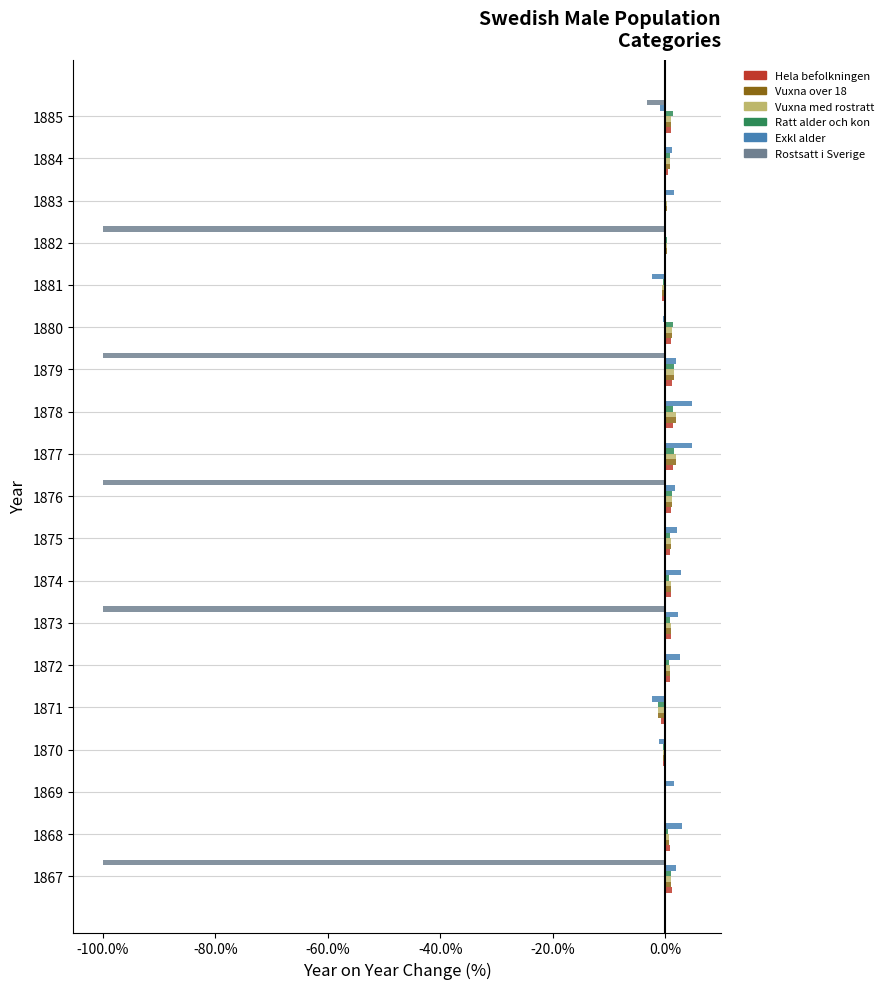

What is the maximum value shown in the chart?

4.7